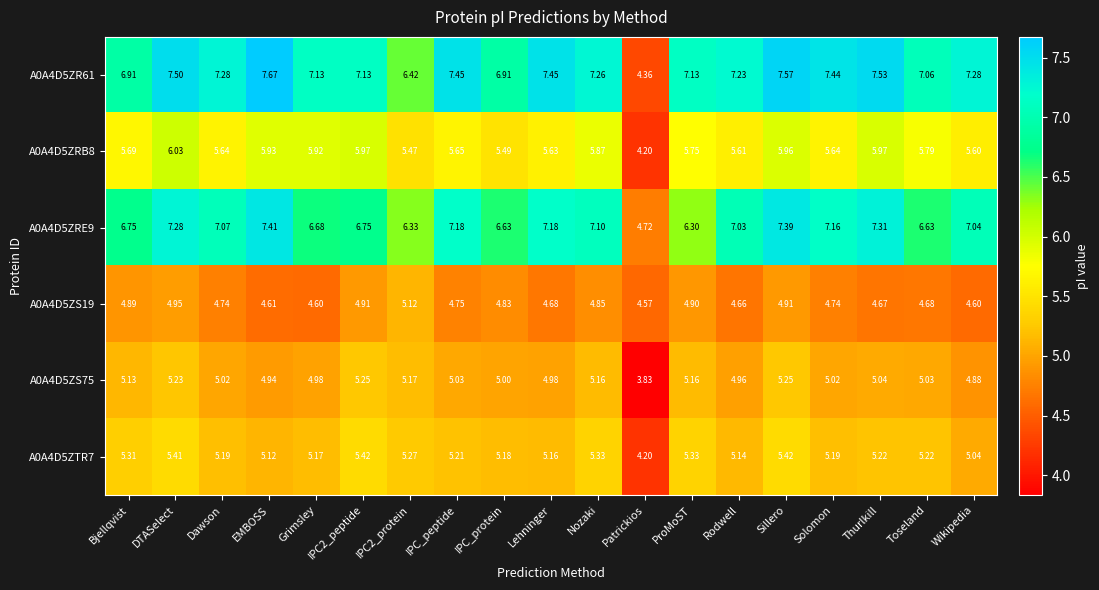

Which label corresponds to the largest value in the chart?

EMBOSS